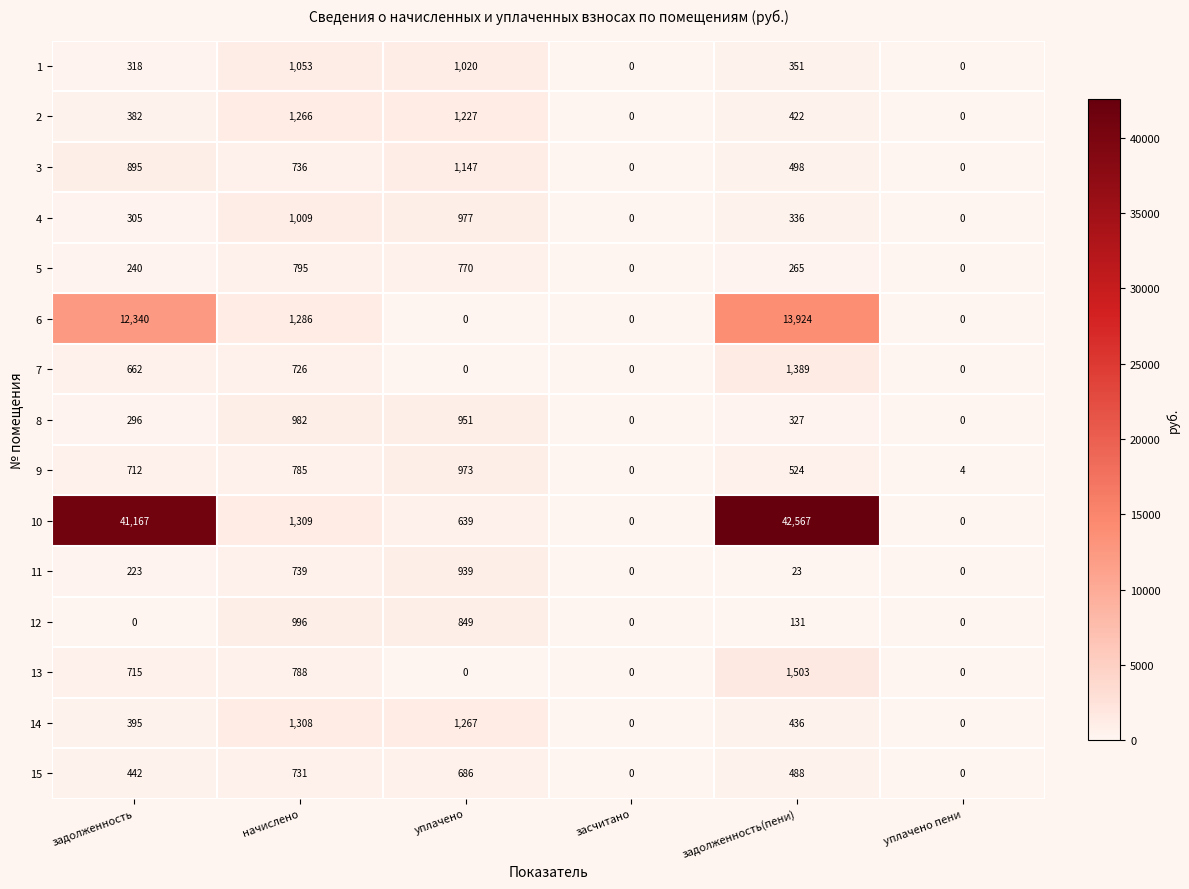

Read the 3 value at начислено, to the nearest 10.

740